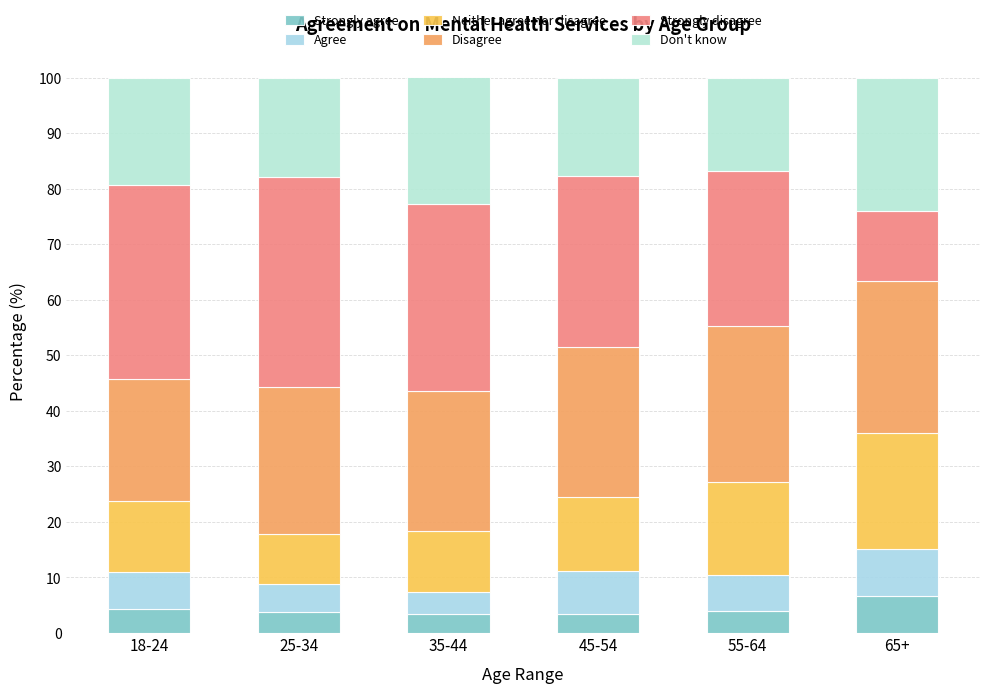

Are the bars horizontal?

No